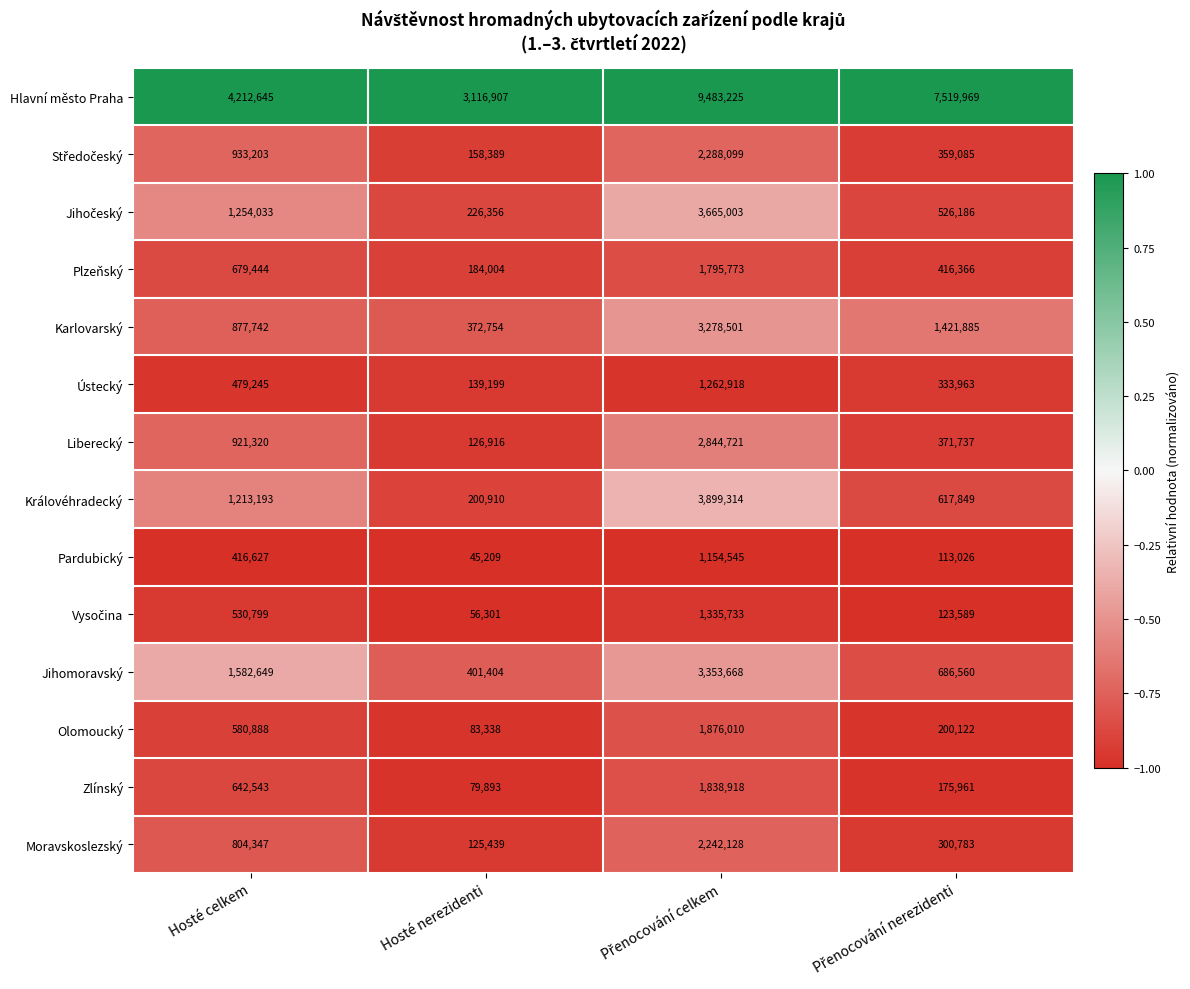

What is the minimum value shown in the chart?

45209